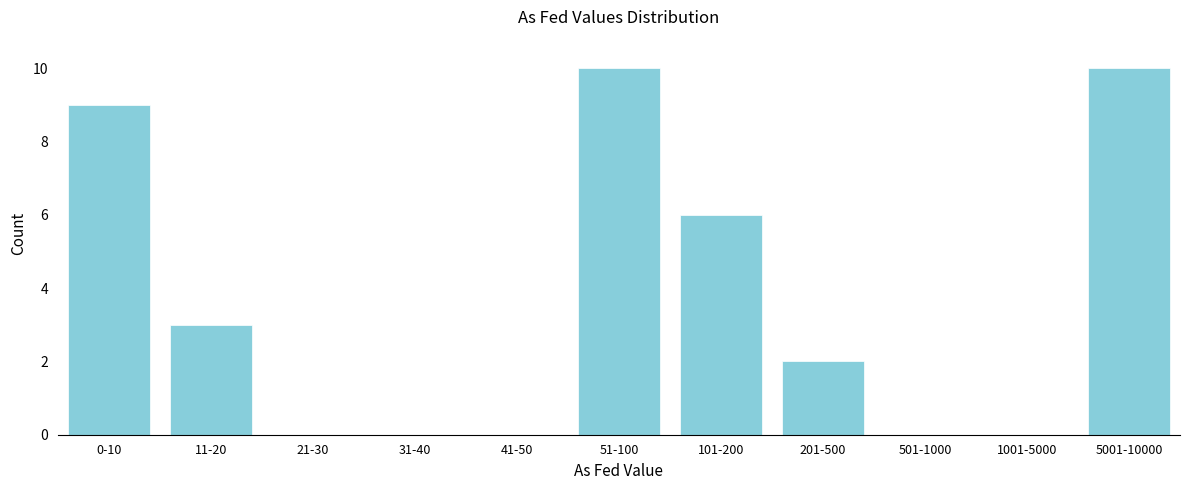

Reading left to right, what are all the values shown in this chart?

0-10=9	11-20=3	21-30=0	31-40=0	41-50=0	51-100=10	101-200=6	201-500=2	501-1000=0	1001-5000=0	5001-10000=10